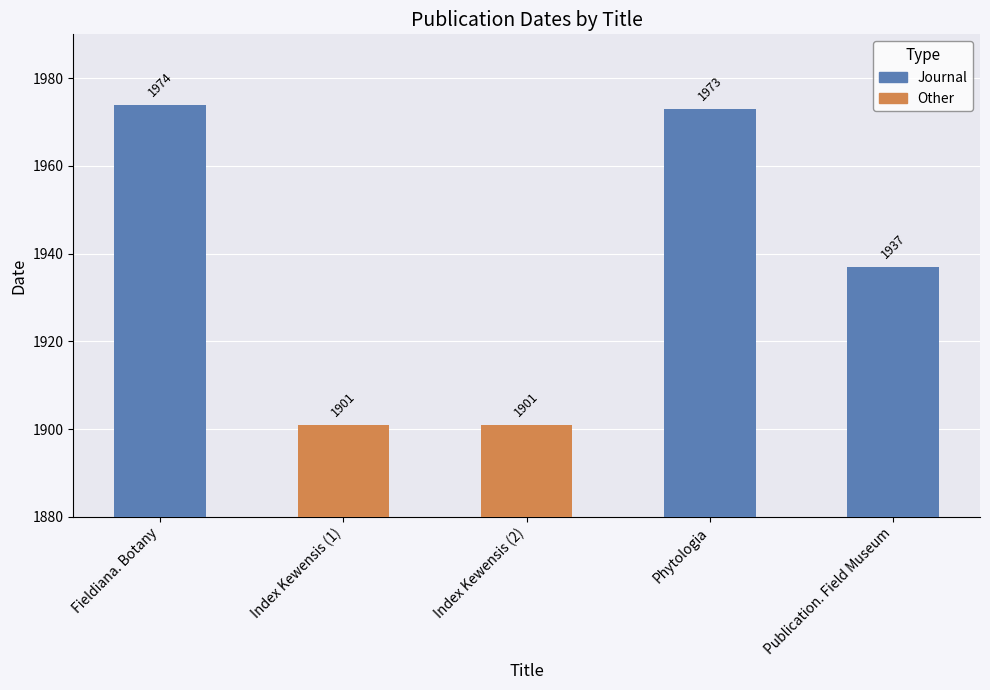

Are the bars grouped side by side (vs. stacked)?

No